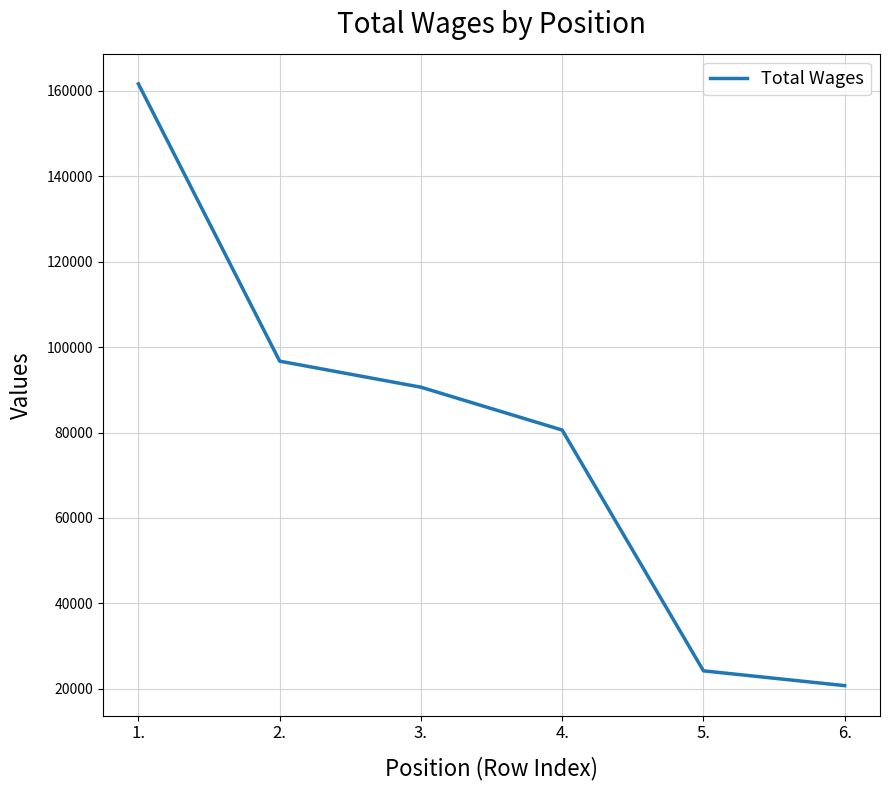

Rank the categories by value from lowest to highest.

6., 5., 4., 3., 2., 1.